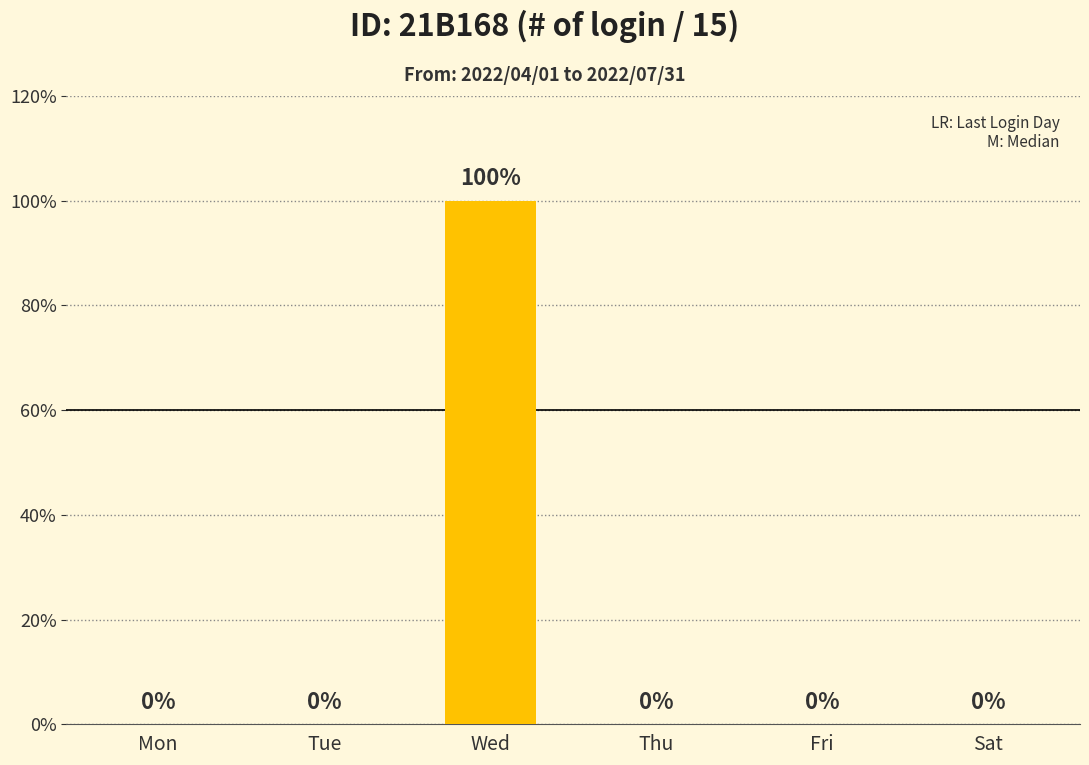

The value at Sat is 0. True or false?

True